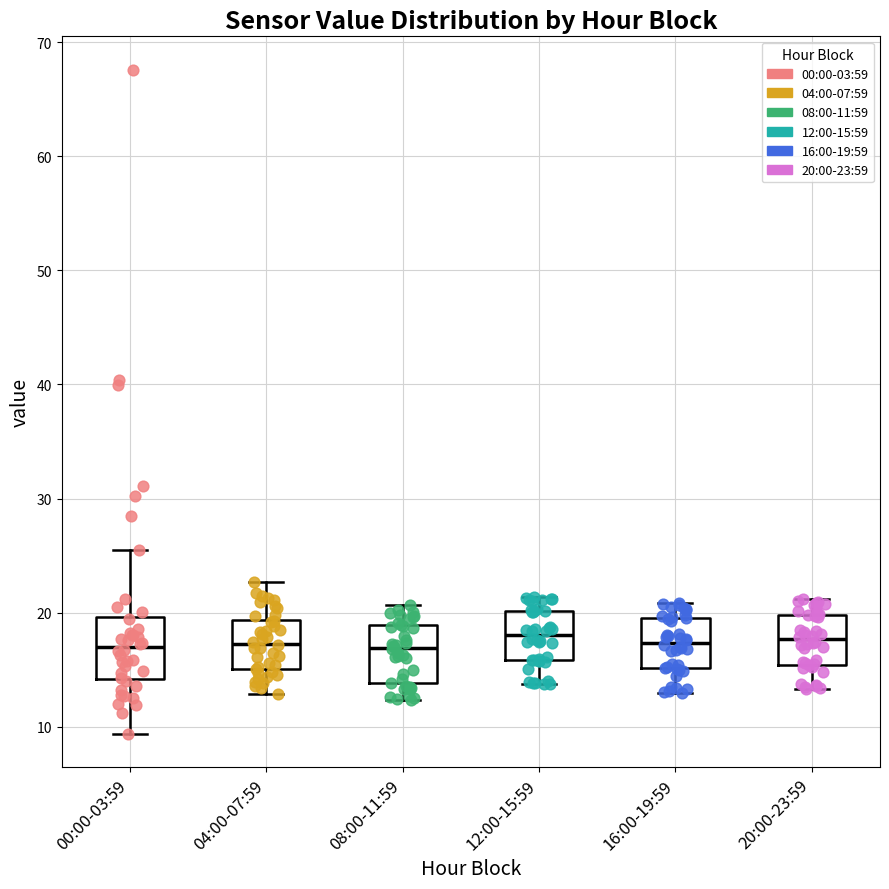

Reading left to right, read every box against the y-axis: the position of its median line, the range the box covers, and the ends of its whiskers. The values are not printed on the chart, so give them approximately, as read against the axis.

00:00-03:59: median 17, box 14 to 20, whiskers 9 to 26
04:00-07:59: median 17, box 15 to 19, whiskers 13 to 23
08:00-11:59: median 17, box 14 to 19, whiskers 12 to 21
12:00-15:59: median 18, box 16 to 20, whiskers 14 to 21
16:00-19:59: median 17, box 15 to 20, whiskers 13 to 21
20:00-23:59: median 18, box 15 to 20, whiskers 13 to 21